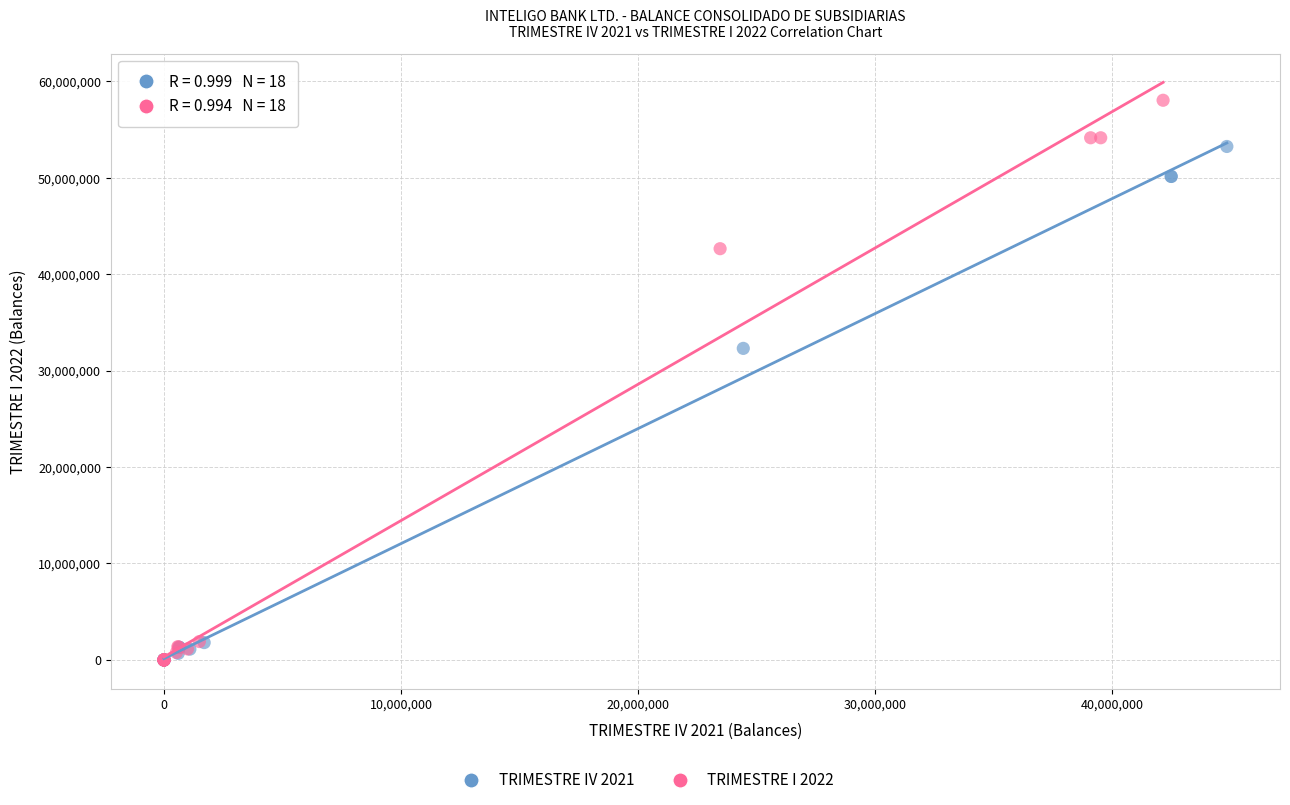

Which series has the widest spread of Y values?

TRIMESTRE I 2022